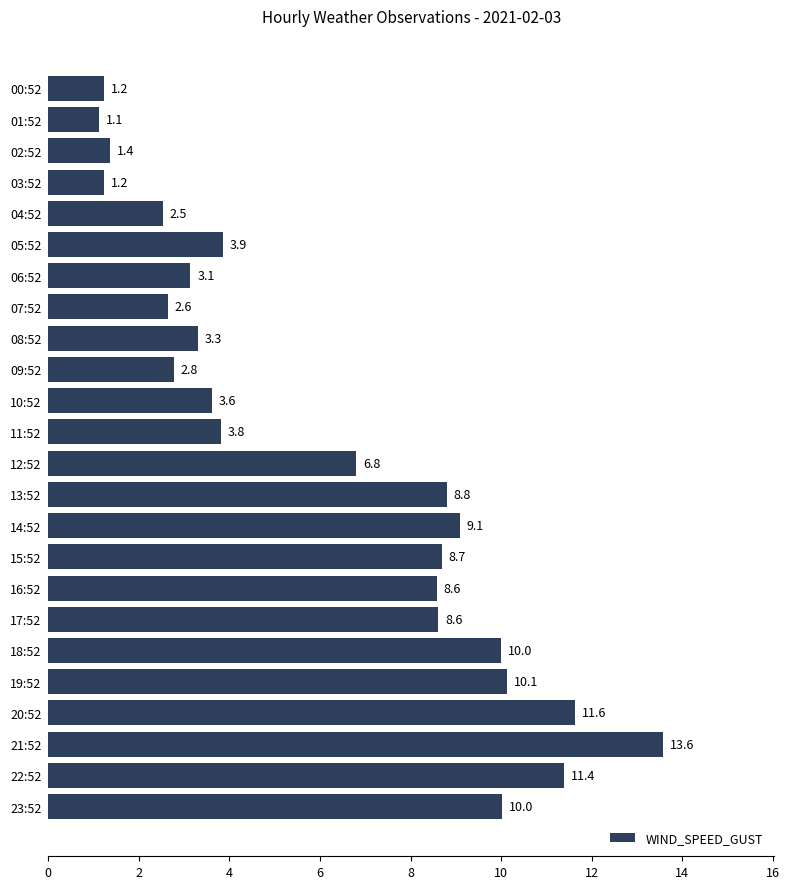

Does the chart contain stacked bars?

No